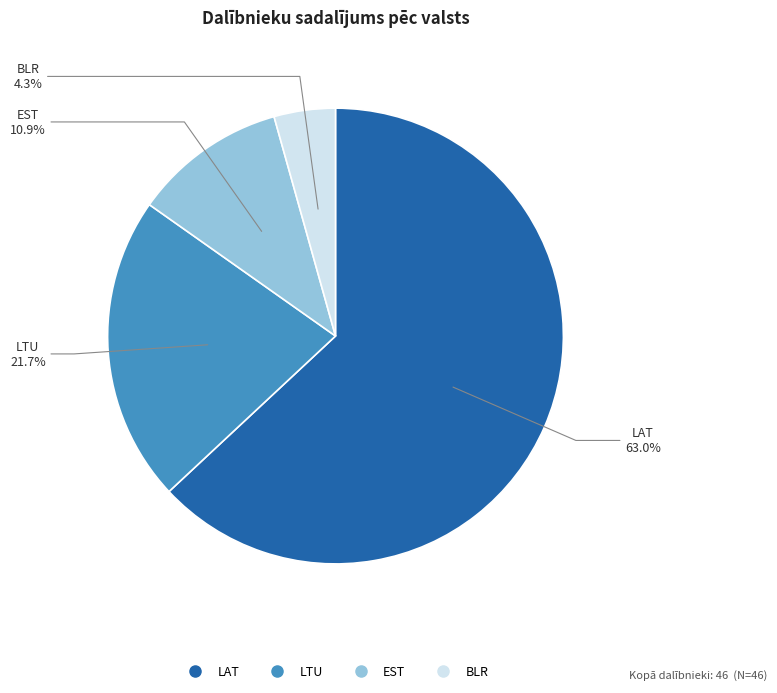

Which category has the smallest portion of the pie?

BLR